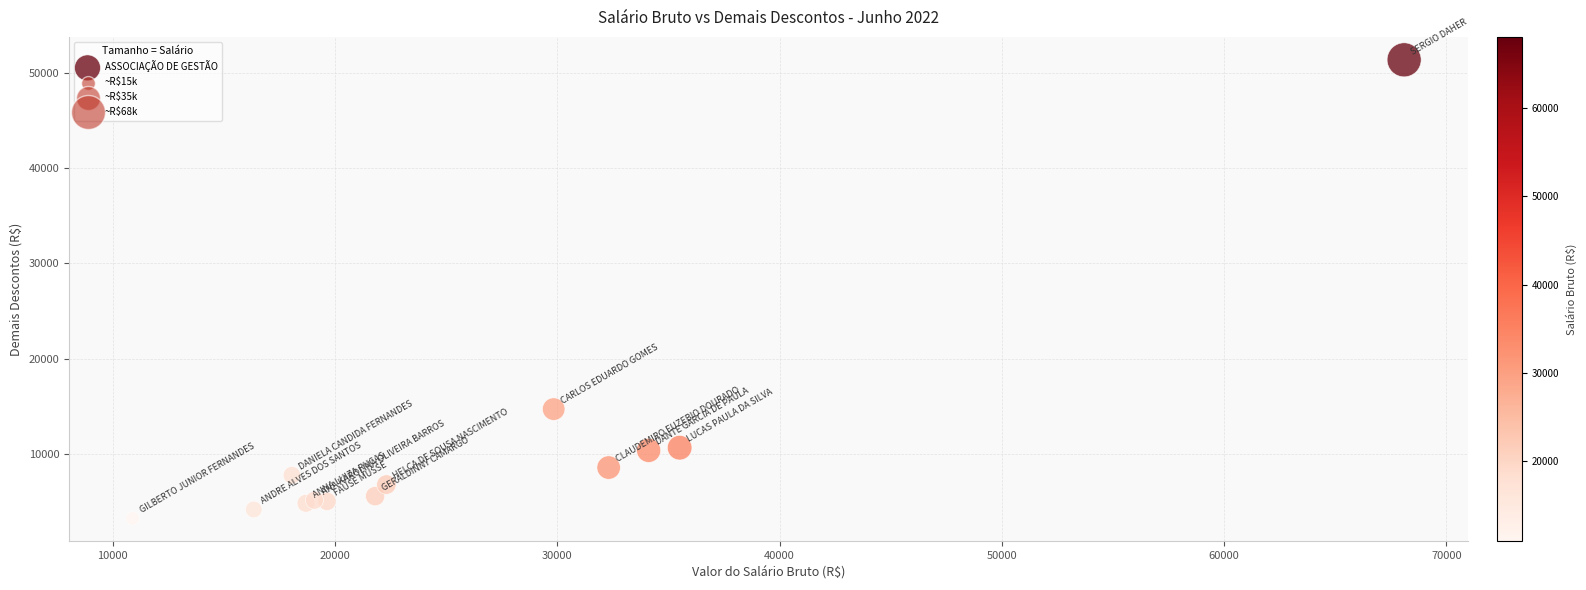

What Y value in the scatter plot is closest to 27312?

14740.1